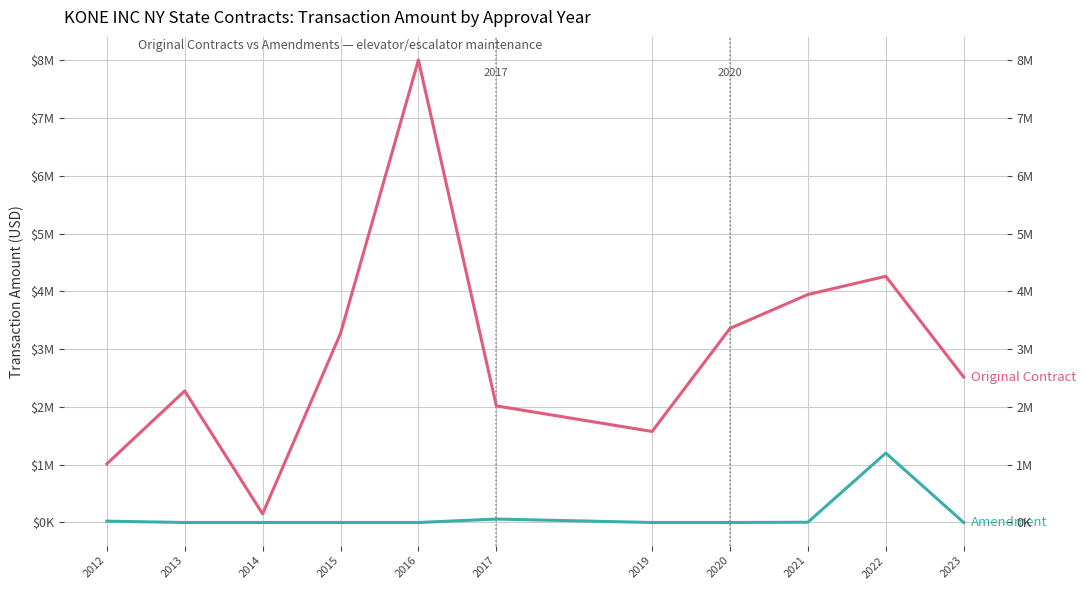

True or false: Amendment and Original Contract intersect in this chart.

False